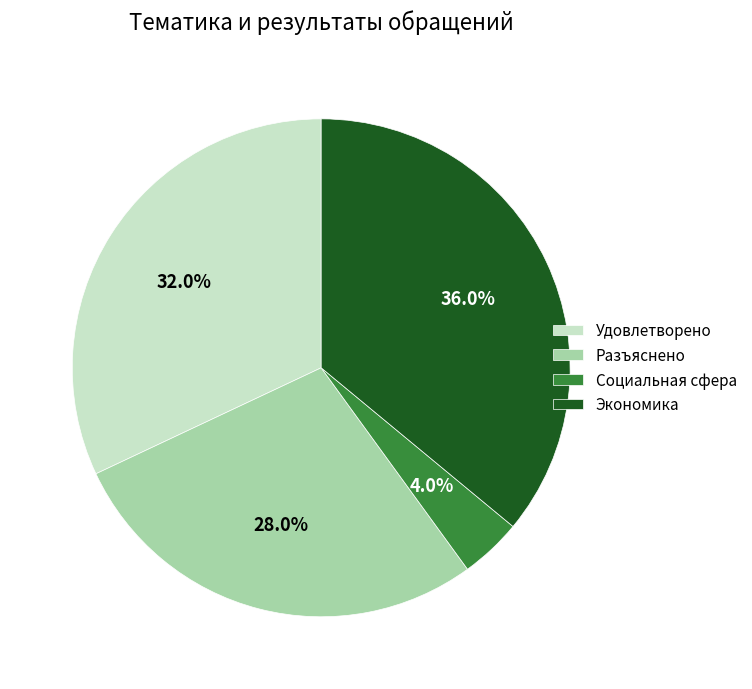

How much of the chart is everything except Разъяснено?

72.0%